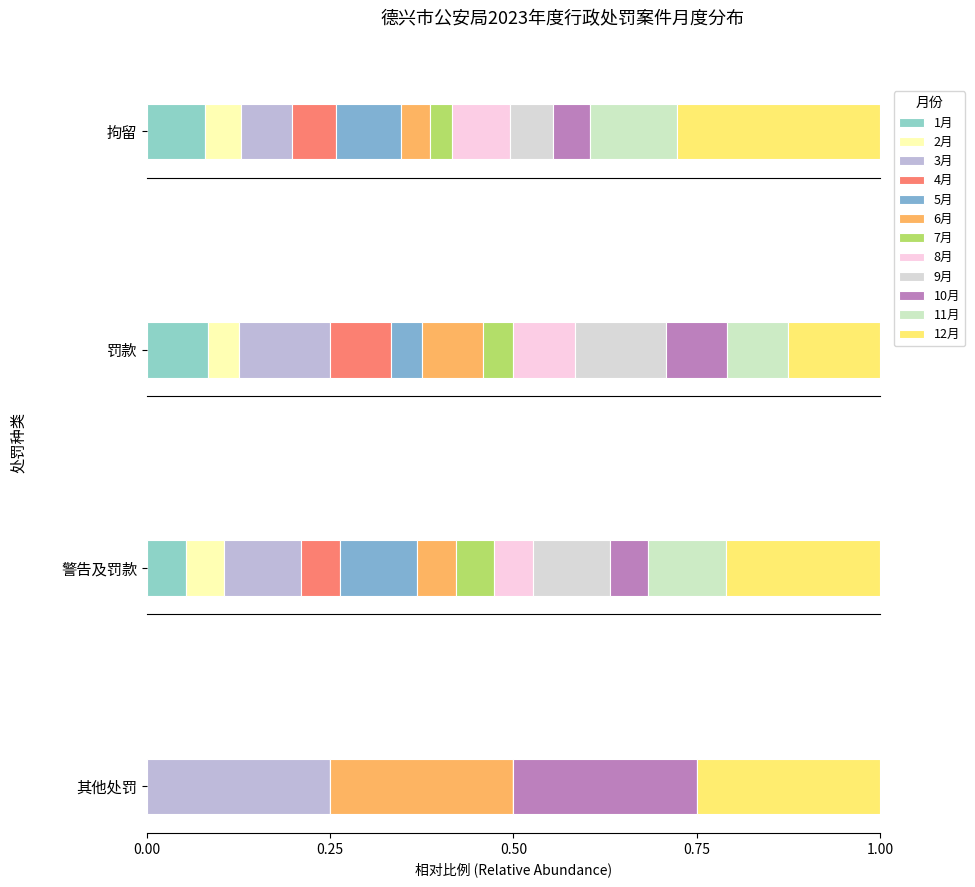

What is the difference between the highest and lowest values at 6?

3